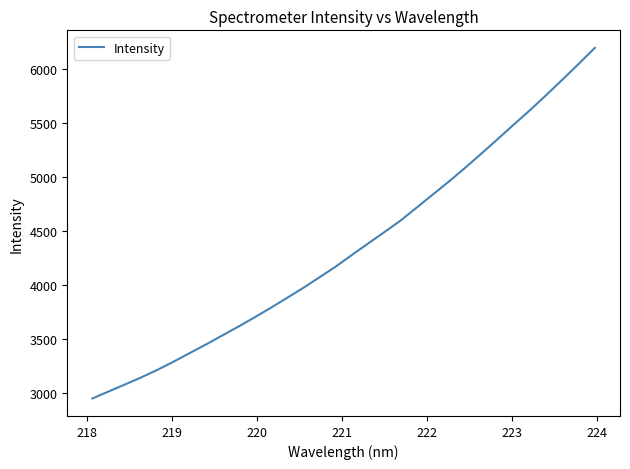

What is the greatest value displayed?

6195.5